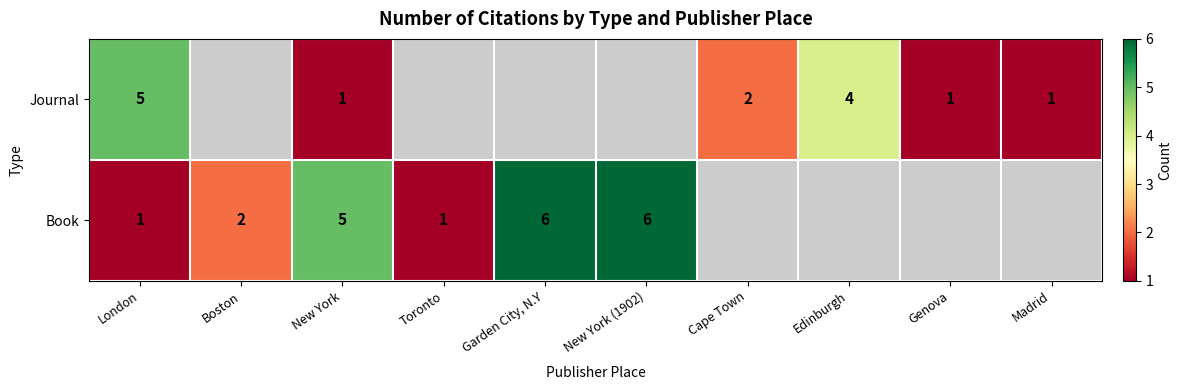

What is the difference between the Journal values at Madrid and Edinburgh?

3